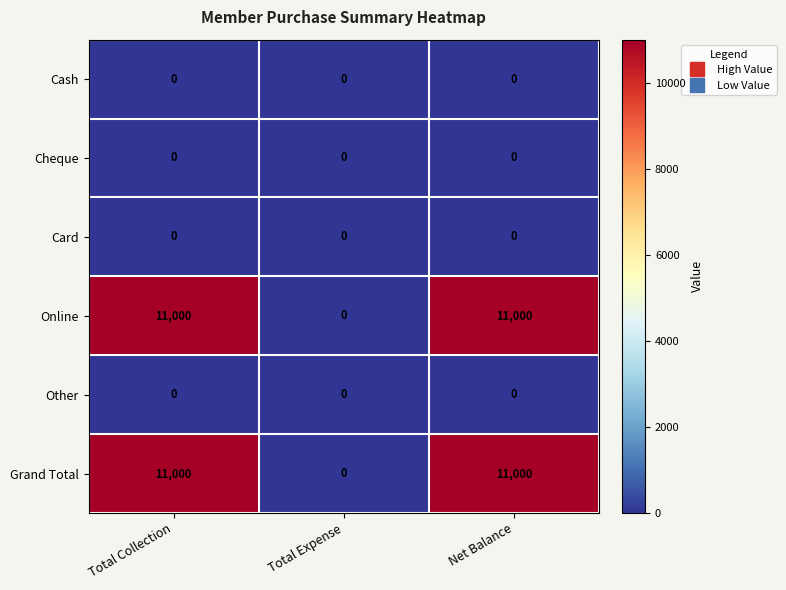

How many series are shown in this chart?

6